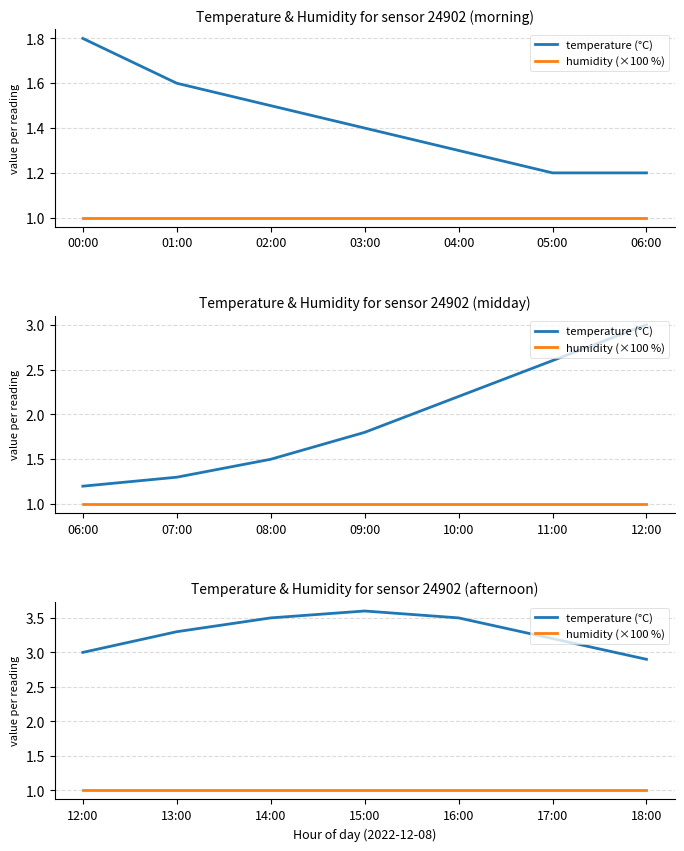

List the series in order of their peak value, highest first.

temperature (°C), humidity (×100 %)